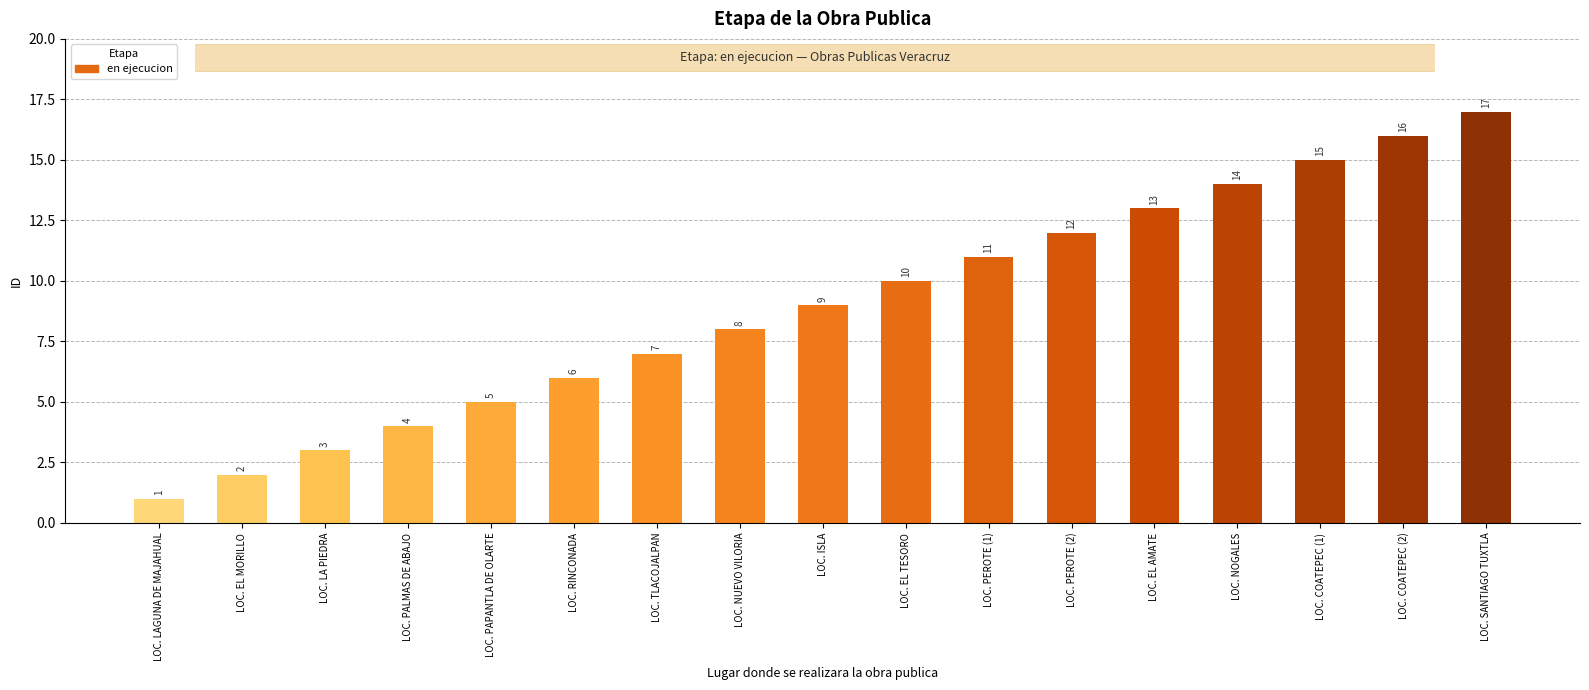

What is the greatest value displayed?

17